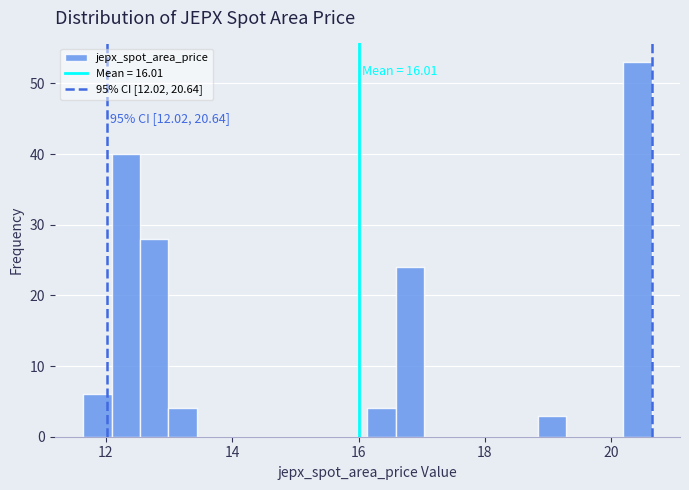

Read against the x-axis, roughly where is the centre of the tallest bar?

20.4